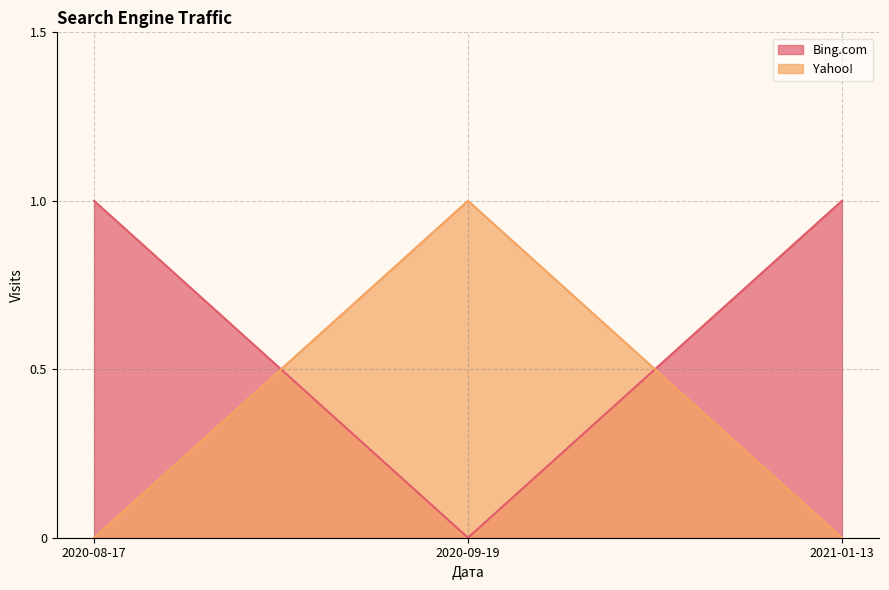

Which series changed the most between 2020-08-17 and 2021-01-13?

Bing.com